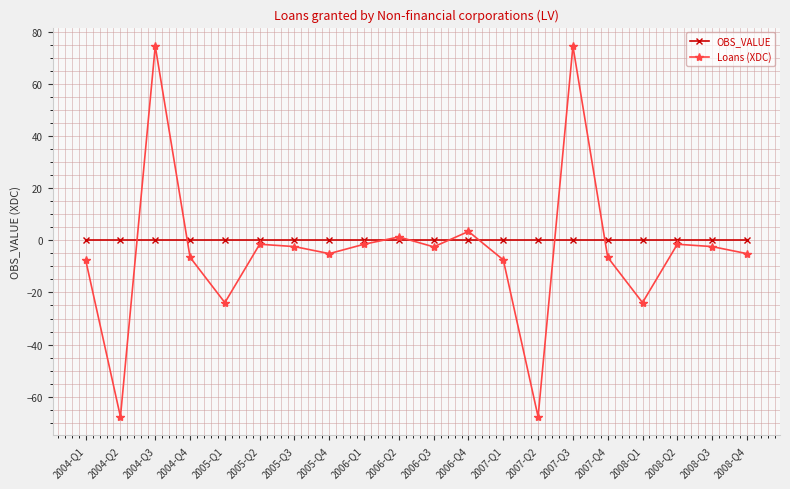

Where does the Loans (XDC) series first go above -2?

2004-Q3